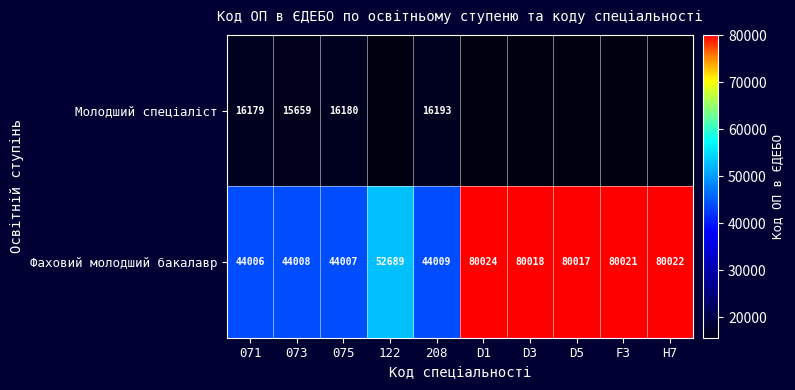

Which category has the highest value in the Фаховий молодший бакалавр series?

D1